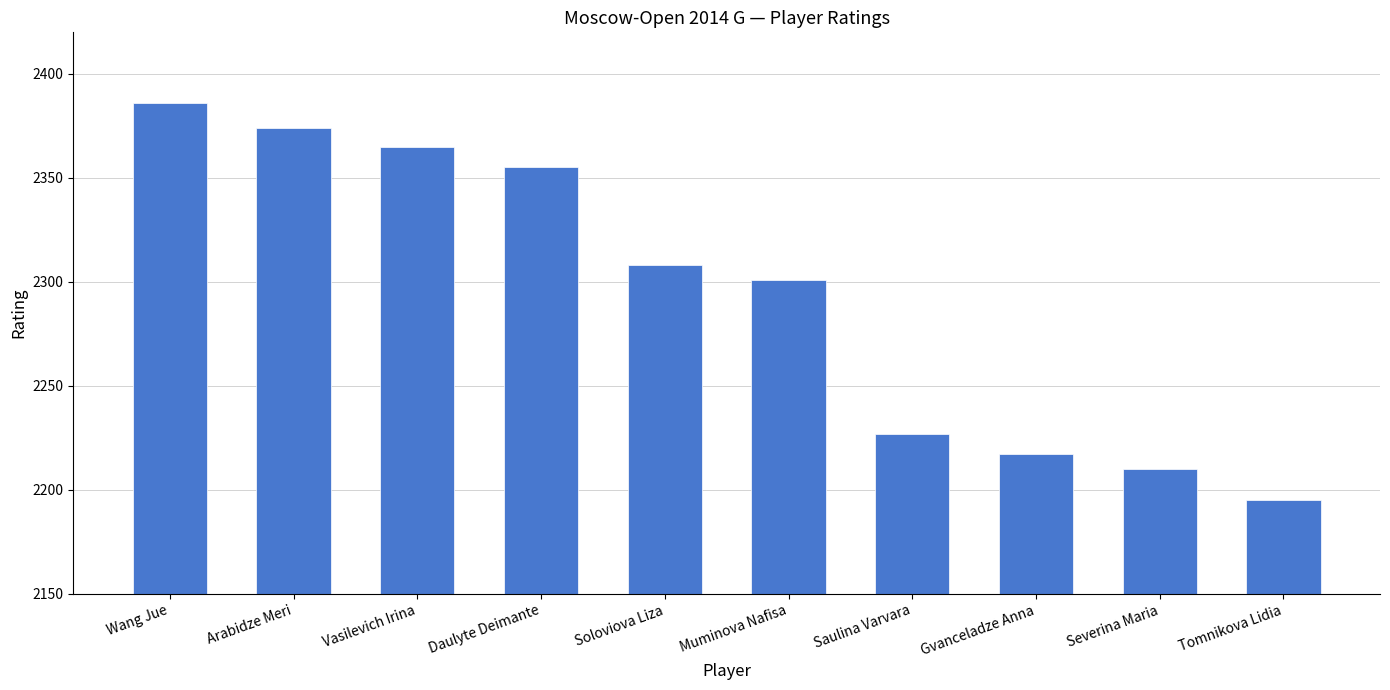

What value does the data have at Muminova Nafisa, to the nearest 50?

2300